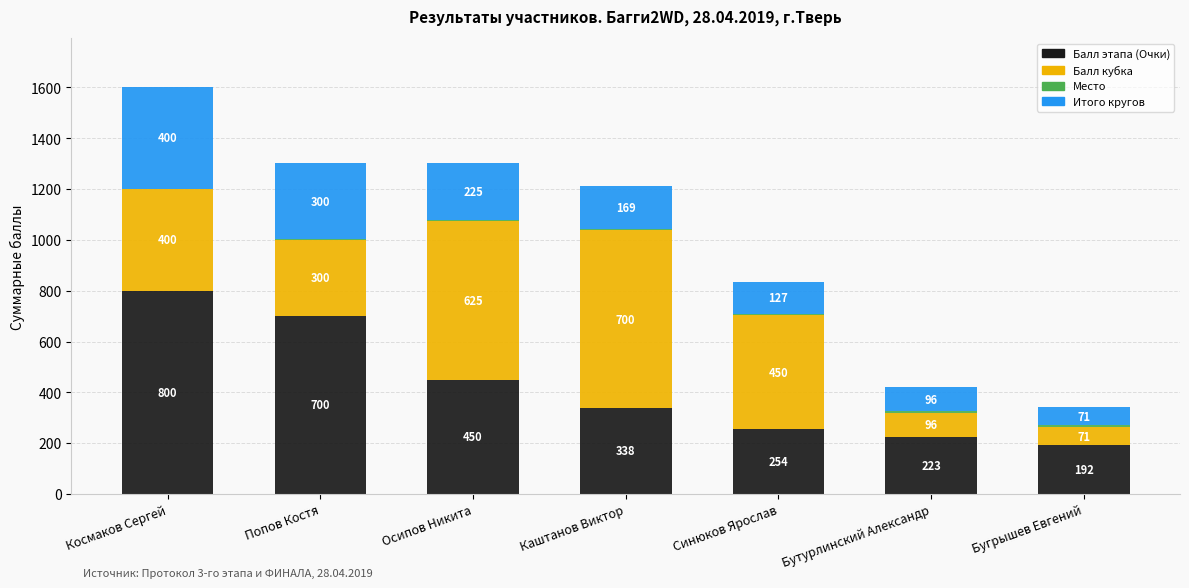

At which category is the sum across all series the highest?

Космаков Сергей